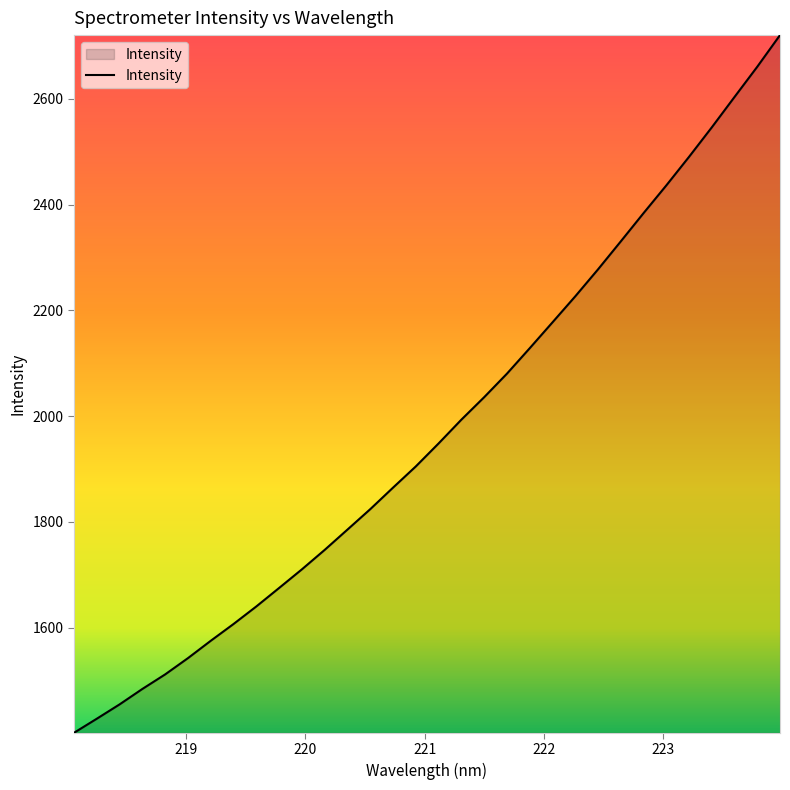

What is the difference between the maximum and minimum values?

1319.7